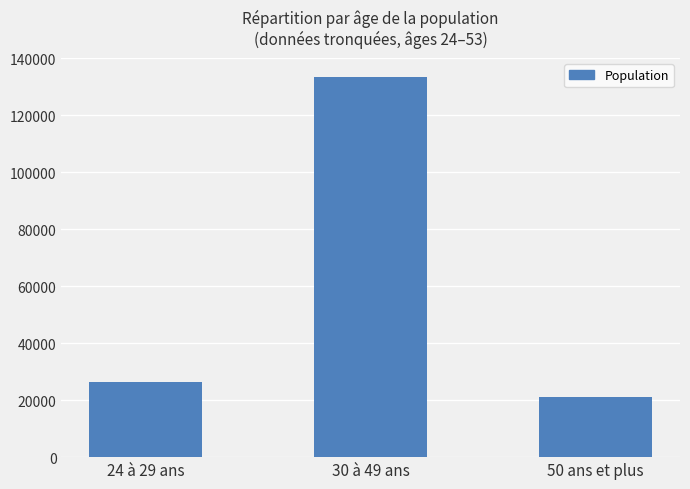

Reading left to right, extract all data points from this chart.

26306	133453	21226